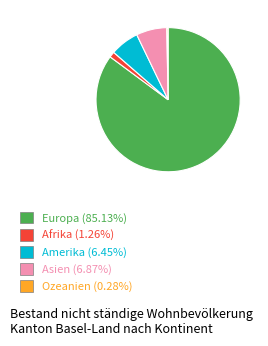

Is the sum of Amerika (6.45%) and Afrika (1.26%) greater than half?

No